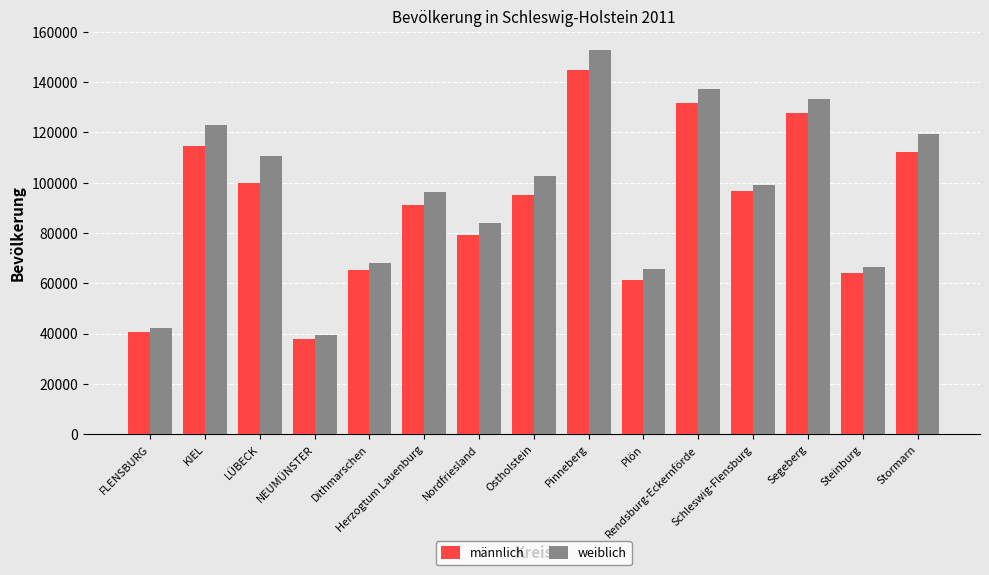

The value of männlich at Herzogtum Lauenburg is 40857. True or false?

False